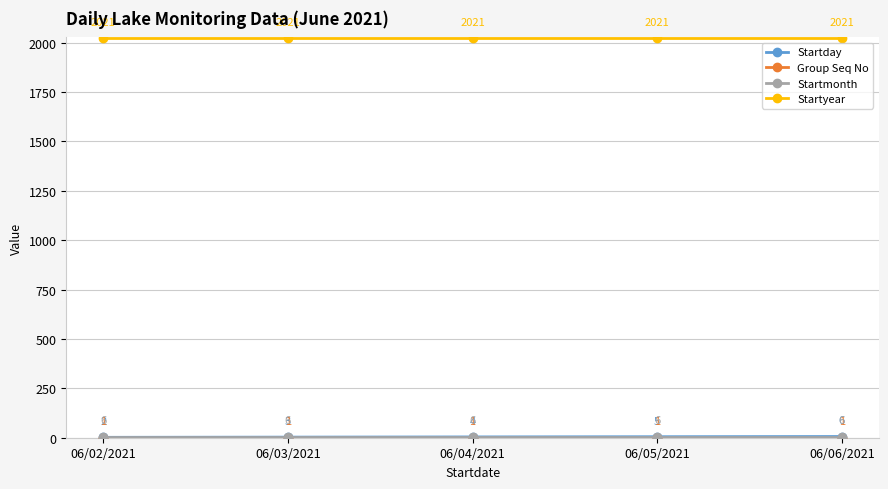

At how many categories does at least one series exceed 1892?

5